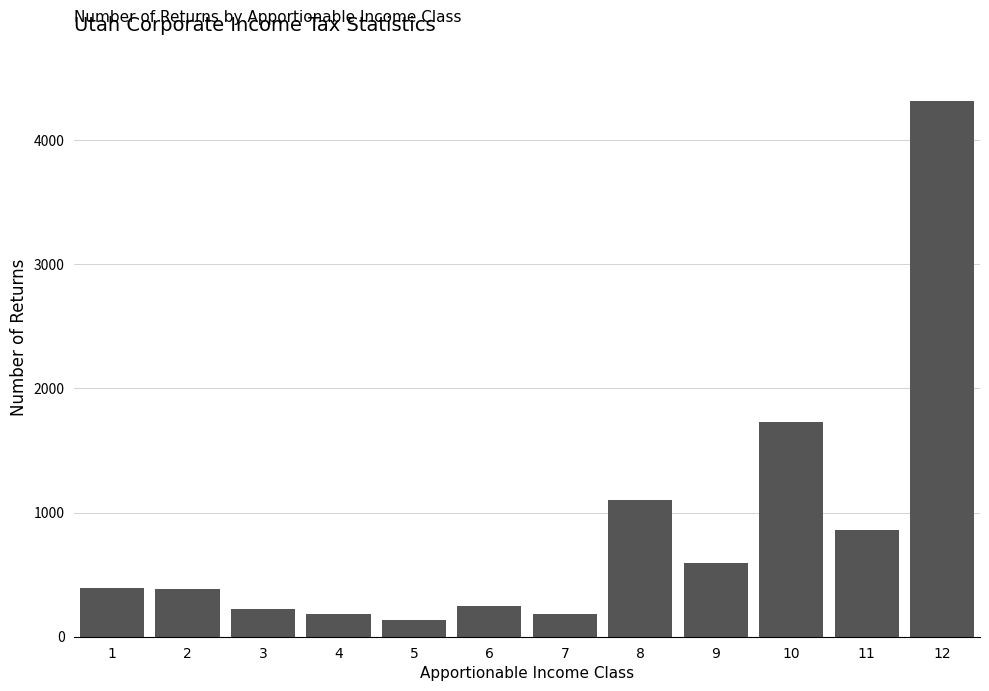

What is the ratio of the value at 11 to the value at 9?

1.5